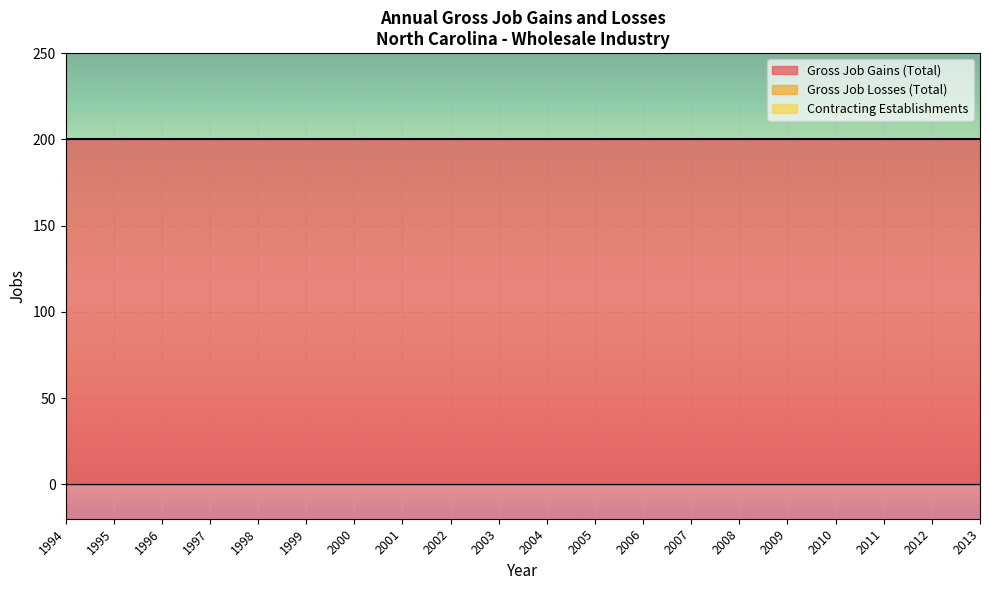

How many lines are shown in the chart?

3